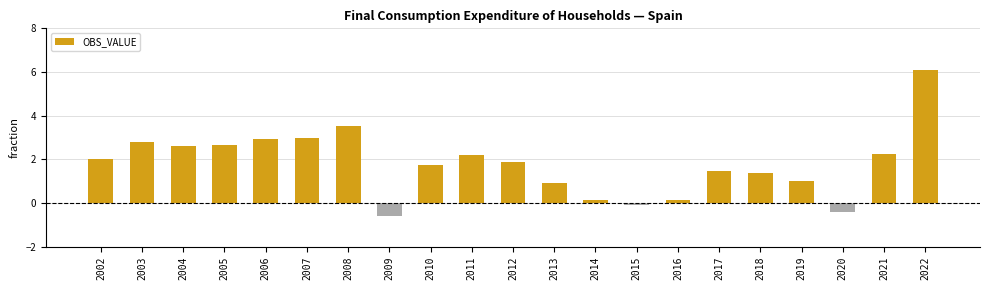

Which has a higher value, 2017 or 2022?

2022